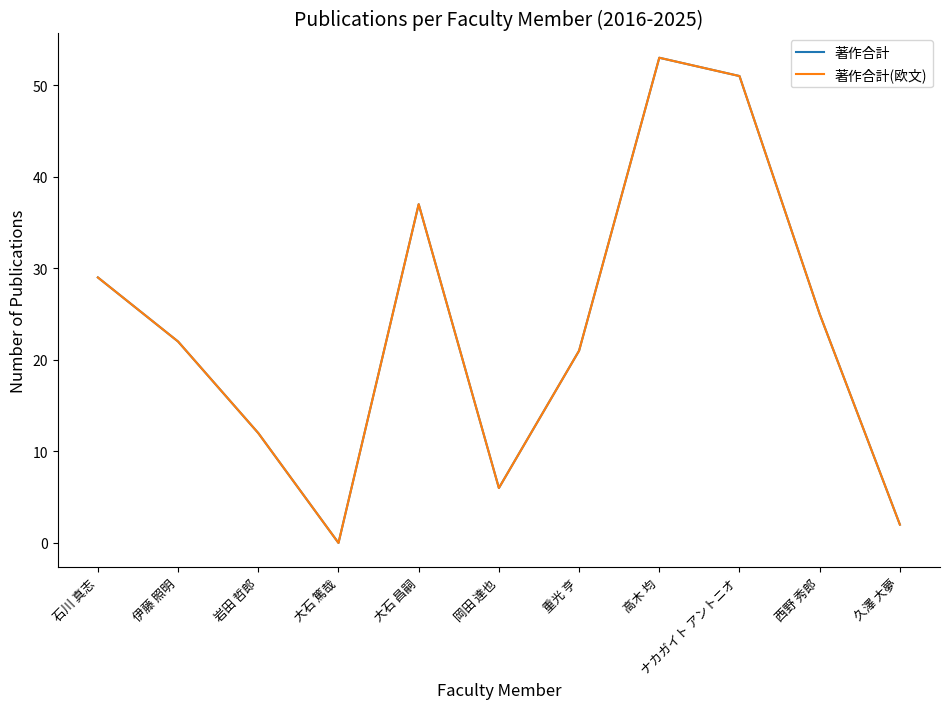

Is the value of 著作合計 at 石川 真志 greater than the value of 著作合計(欧文) at 大石 昌嗣?

No